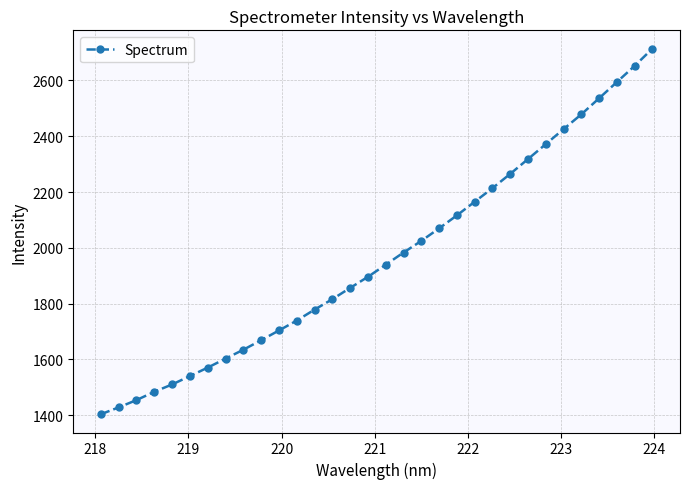

What is the average value?

1967.2